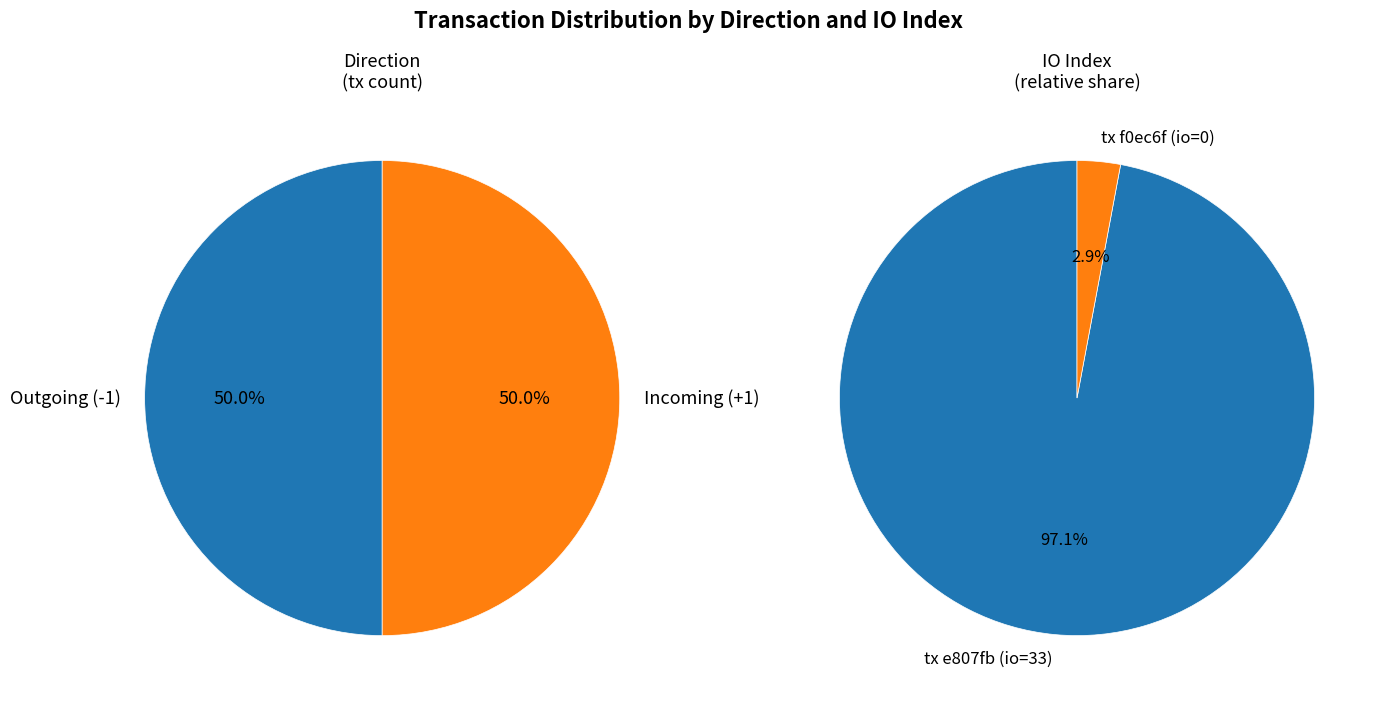

What is the change in value from tx index 33 to tx index 0?

-33